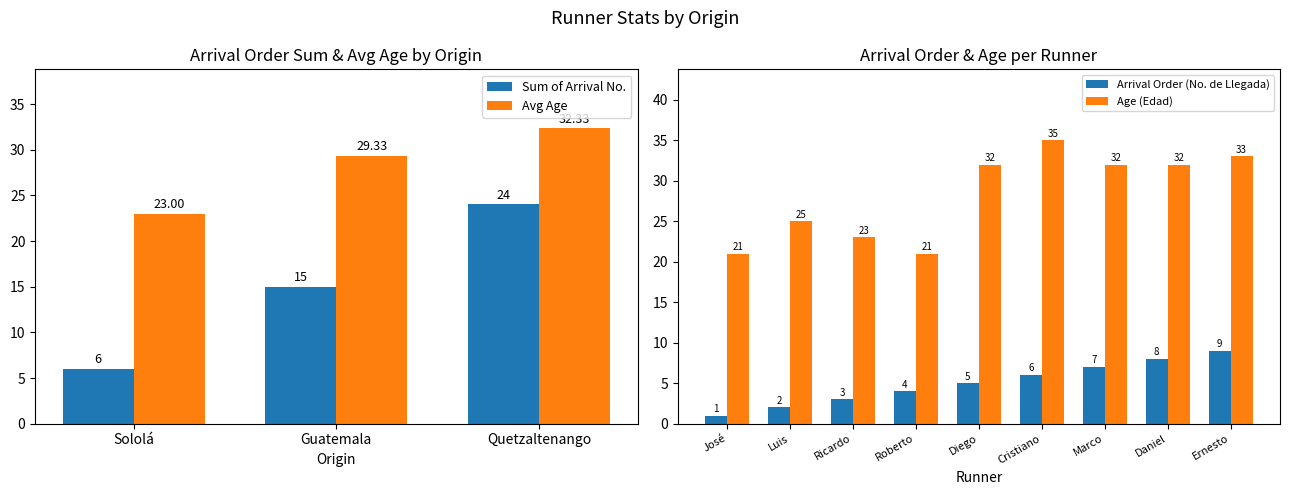

The Arrival Order (No. de Llegada) series shows 2 at Luis. True or false?

True